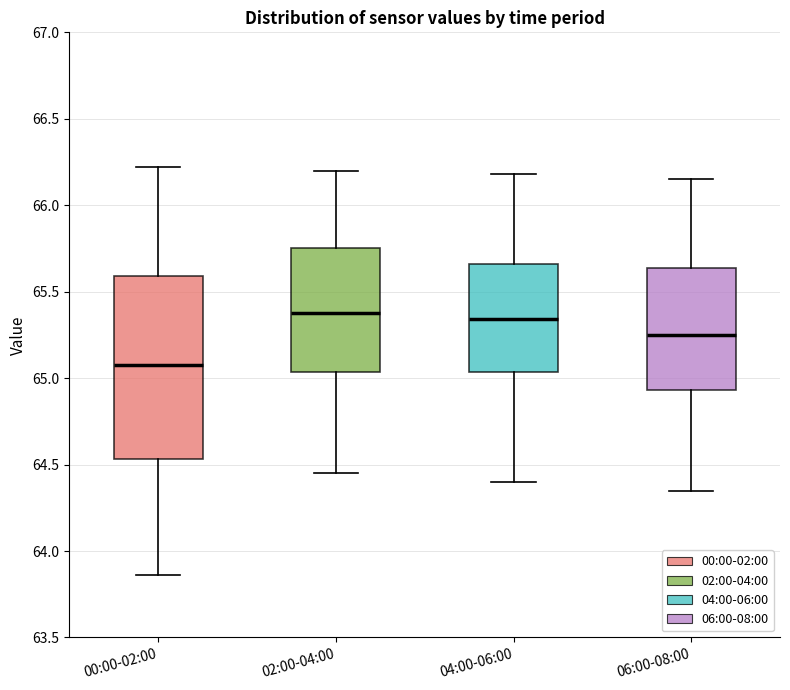

Reading left to right, read every box against the y-axis: the position of its median line, the range the box covers, and the ends of its whiskers. The values are not printed on the chart, so give them approximately, as read against the axis.

00:00-02:00: median 65.10, box 64.55 to 65.60, whiskers 63.85 to 66.20
02:00-04:00: median 65.40, box 65.05 to 65.75, whiskers 64.45 to 66.20
04:00-06:00: median 65.35, box 65.05 to 65.65, whiskers 64.40 to 66.20
06:00-08:00: median 65.25, box 64.95 to 65.65, whiskers 64.35 to 66.15